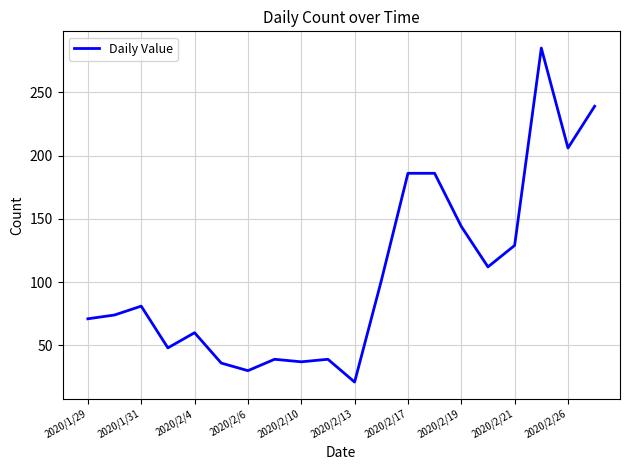

What is the difference between the maximum and minimum values?

264